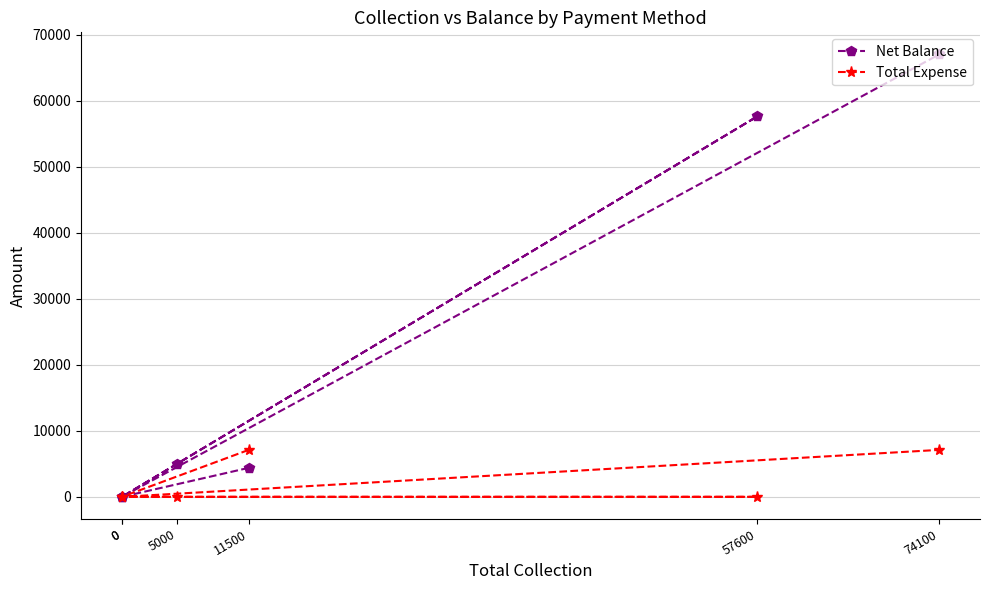

How many lines are shown in the chart?

2